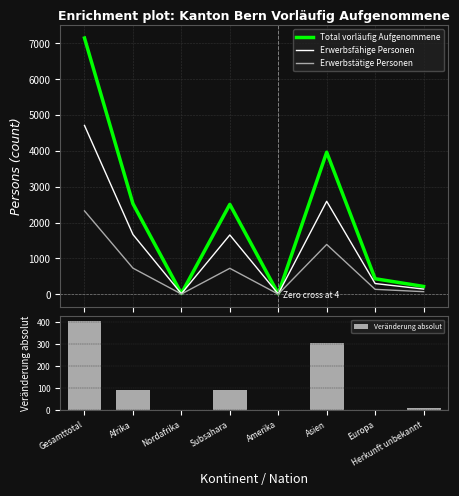

What is the average value of the Erwerbsfähige Personen series?

1386